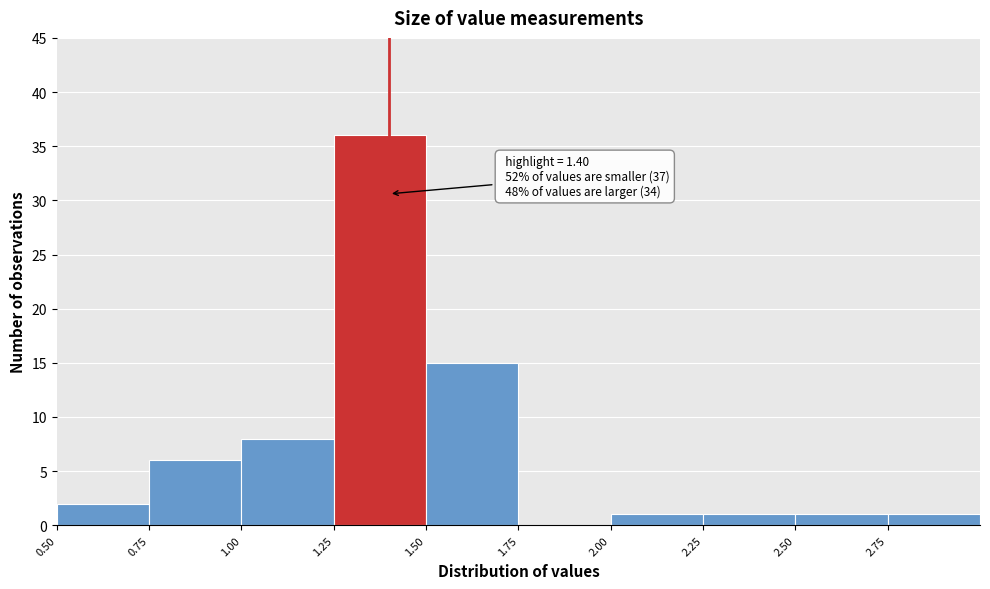

Which range on the x-axis has the tallest bar?

1.25 to 1.50